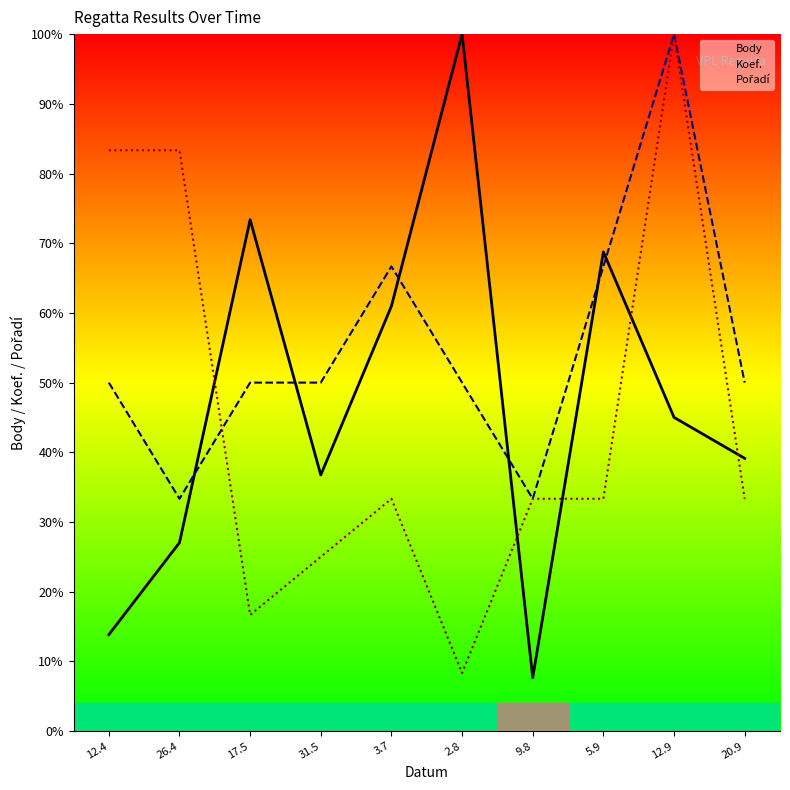

How many data points does each series have?

10